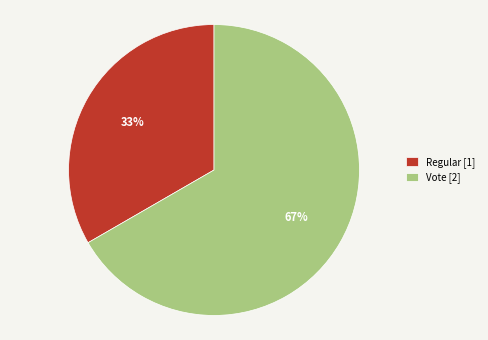

To the nearest percent, what is the combined percentage of Vote and Regular?

100%